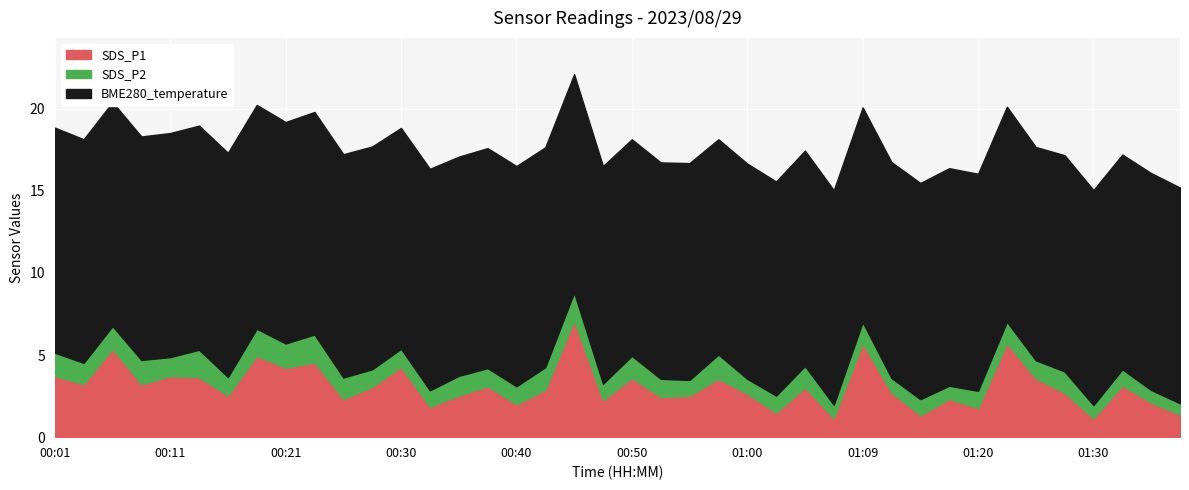

Between 00:18 and 00:47, which series saw the biggest shift?

SDS_P1